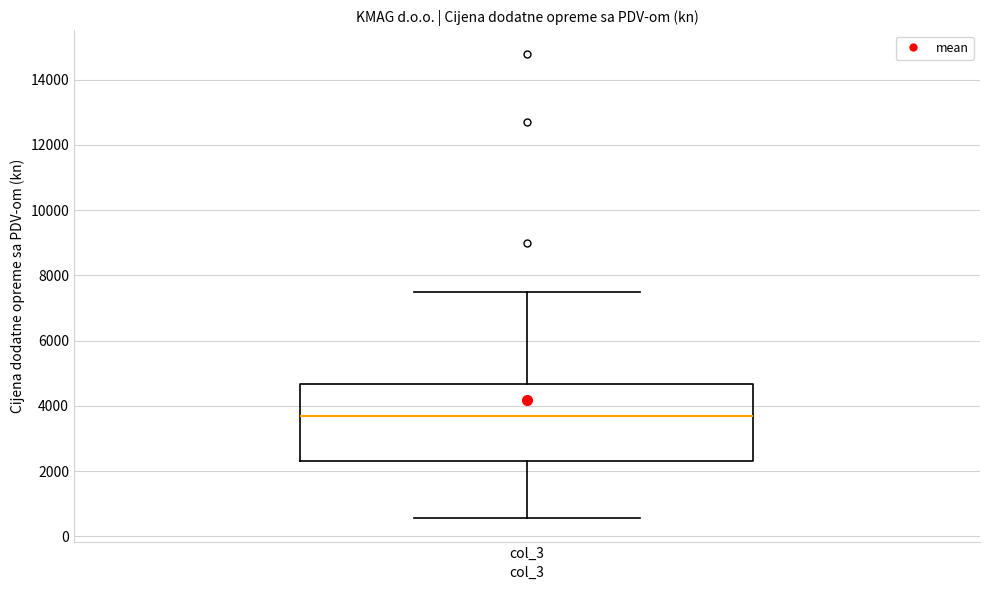

Transcribe this box plot: give where the median line is, the range the box spans, and where the two whiskers end, as read against the y-axis. The values are not printed on the chart, so give them approximately, as read against the axis.

median 3600, box 2400 to 4600, whiskers 600 to 7400